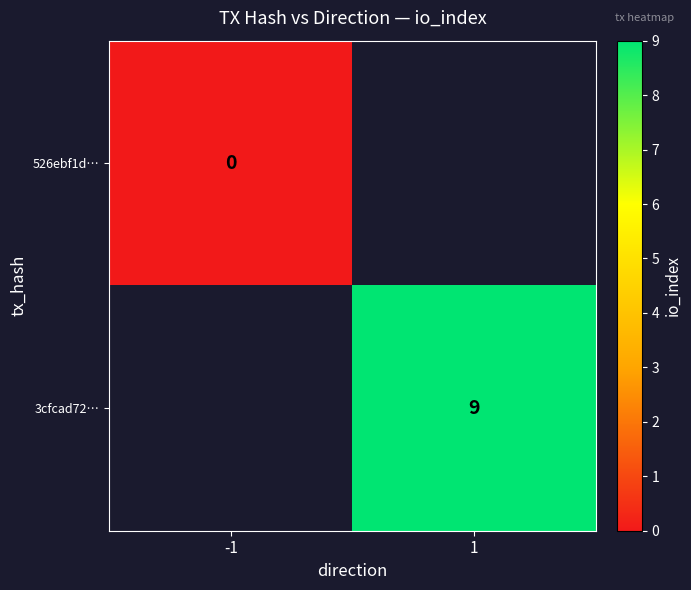

Which label corresponds to the smallest value in the chart?

-1